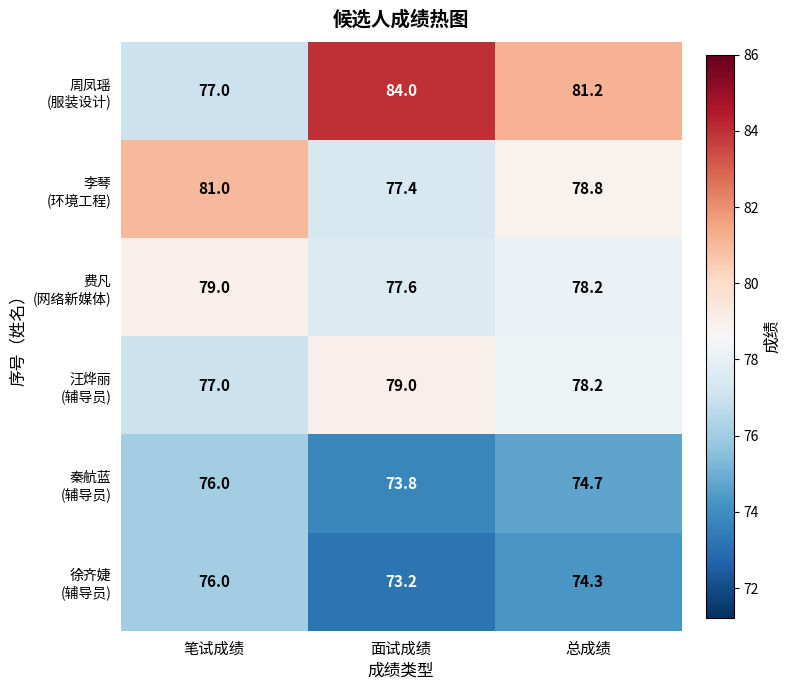

Which category has the lowest value across all series?

面试成绩